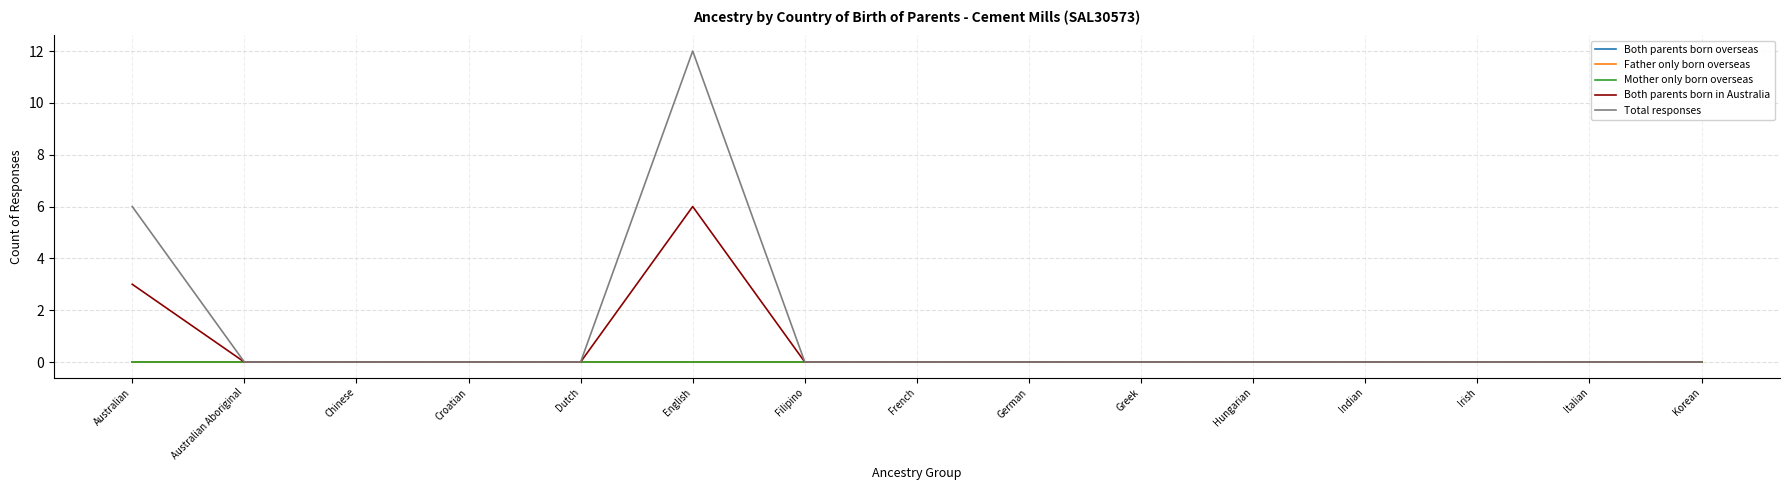

True or false: Both parents born in Australia and Both parents born overseas intersect in this chart.

False